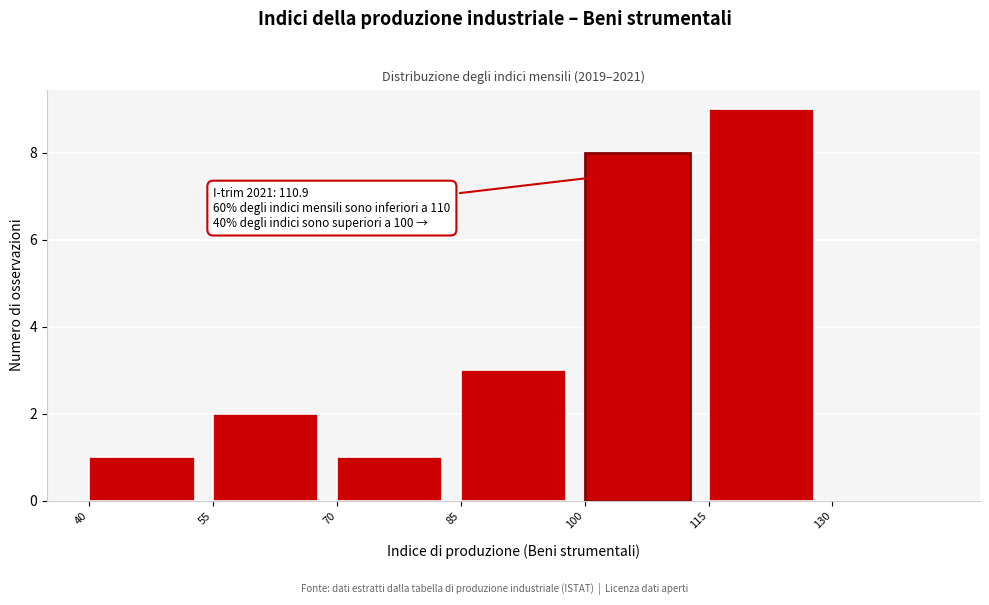

Over which range of the x-axis is the bar tallest?

115 to 130